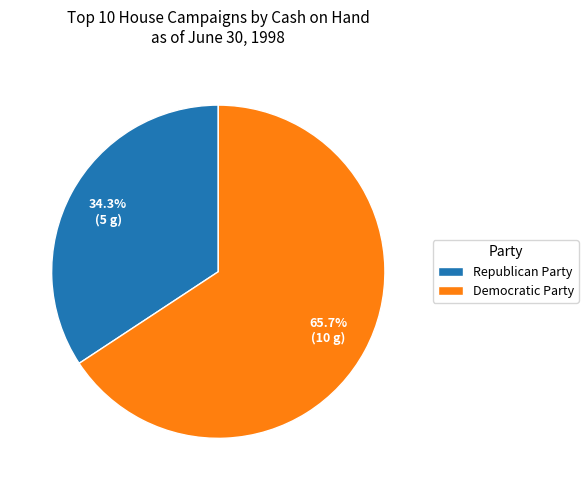

What portion of the pie excludes Republican Party?

65.7%